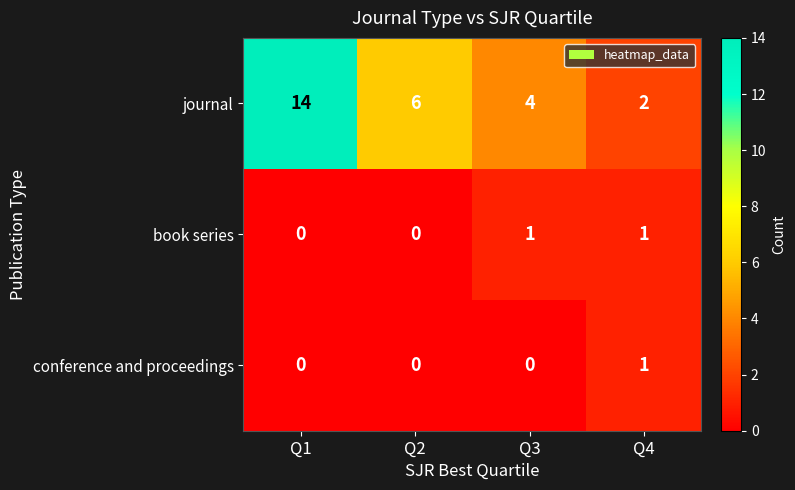

Which series changed the most between Q2 and Q4?

journal